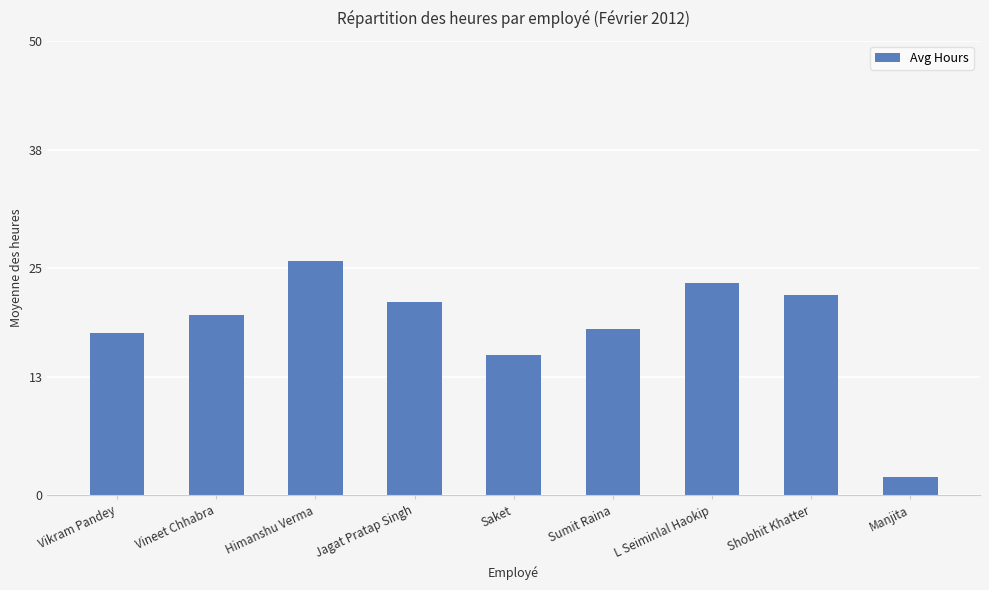

Count the number of categories in the chart.

9